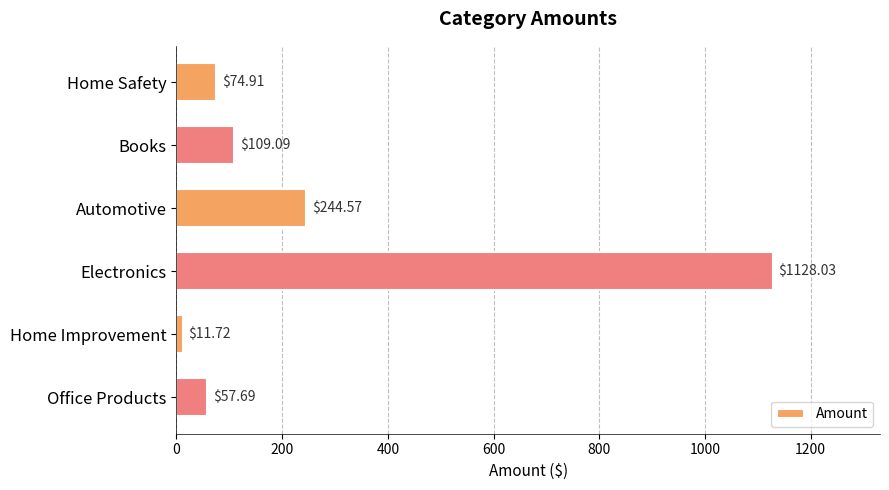

Which has a higher value, Electronics or Home Safety?

Electronics